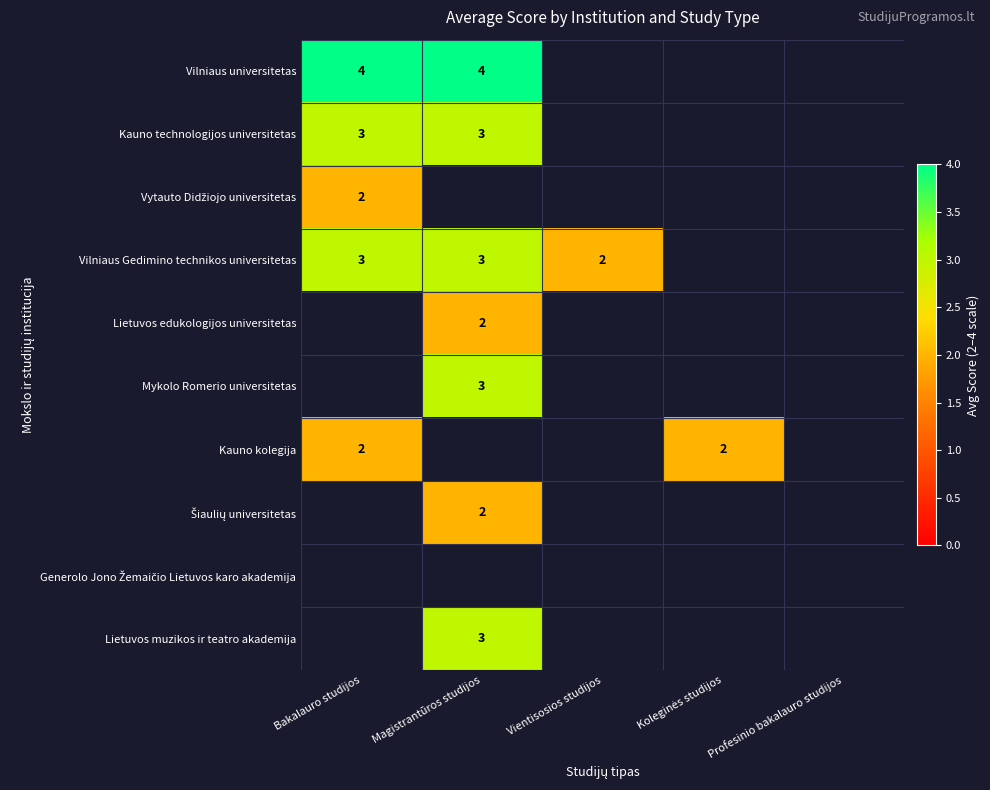

True or false: Kauno kolegija has a value of 1 at Bakalauro studijos.

False